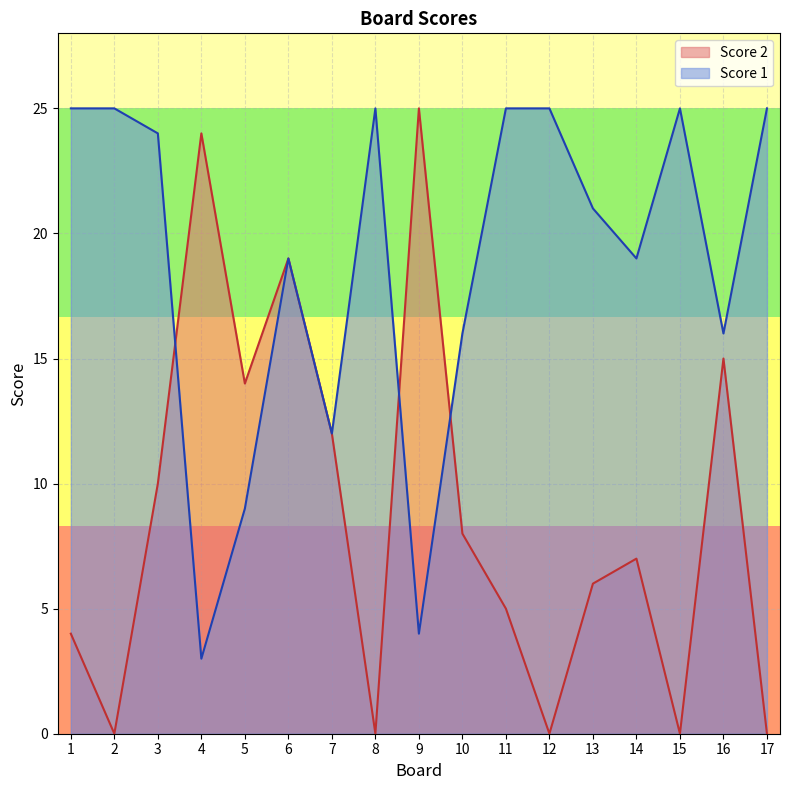

What is the difference between the second highest and second lowest values in the Score 2 series?

24